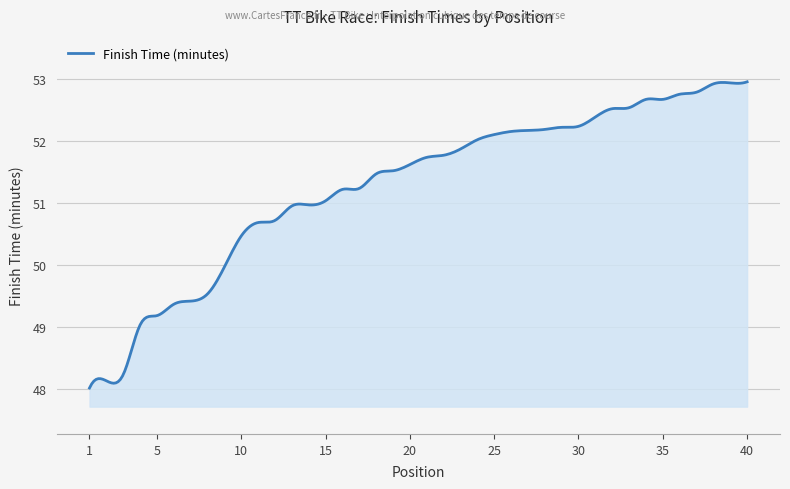

How many lines are shown in the chart?

1